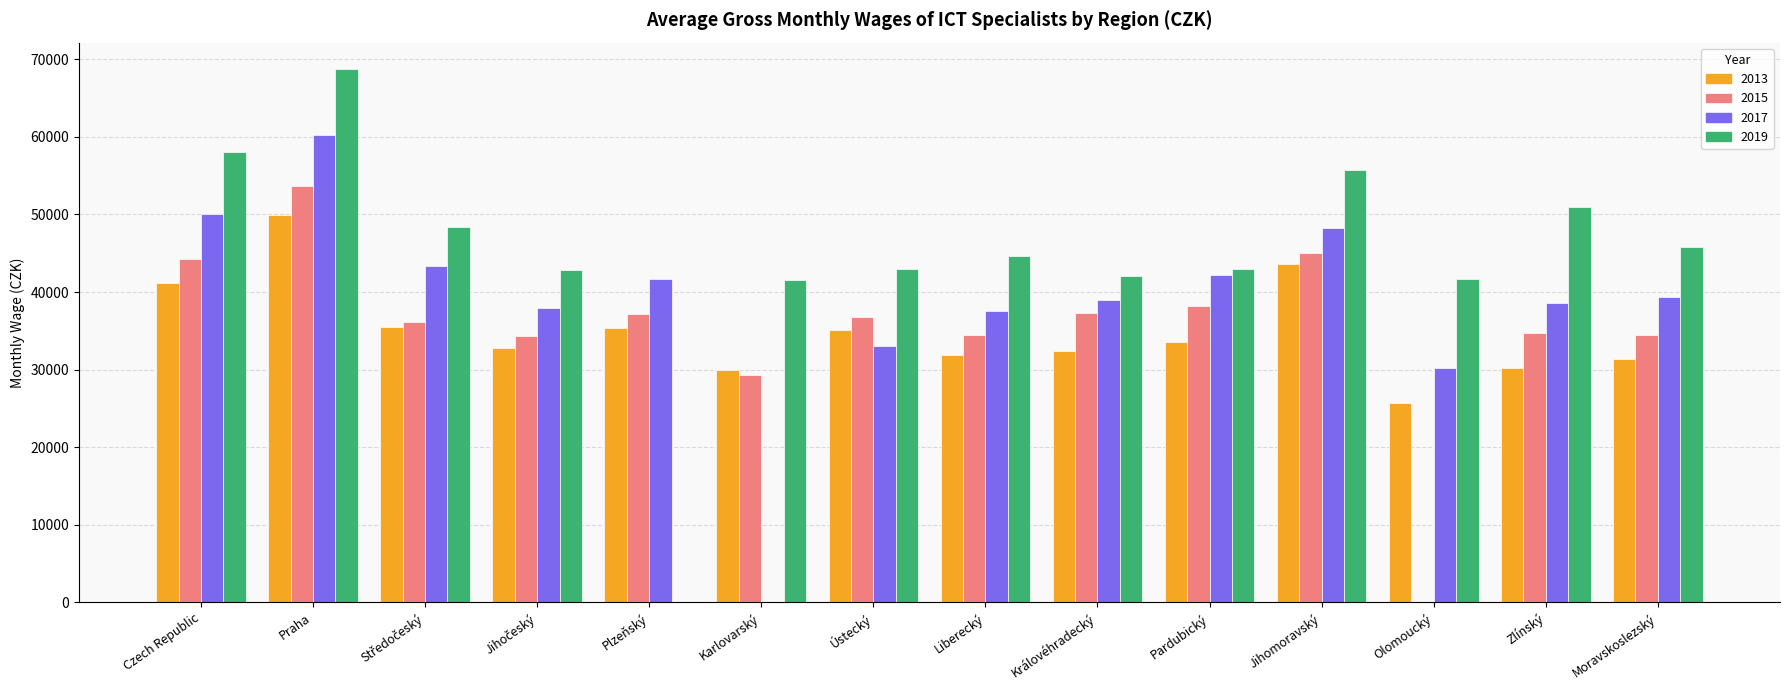

List the labels in order of 2015 value, smallest first.

Olomoucký, Karlovarský, Jihočeský, Moravskoslezský, Liberecký, Zlínský, Středočeský, Ústecký, Plzeňský, Královéhradecký, Pardubický, Czech Republic, Jihomoravský, Praha